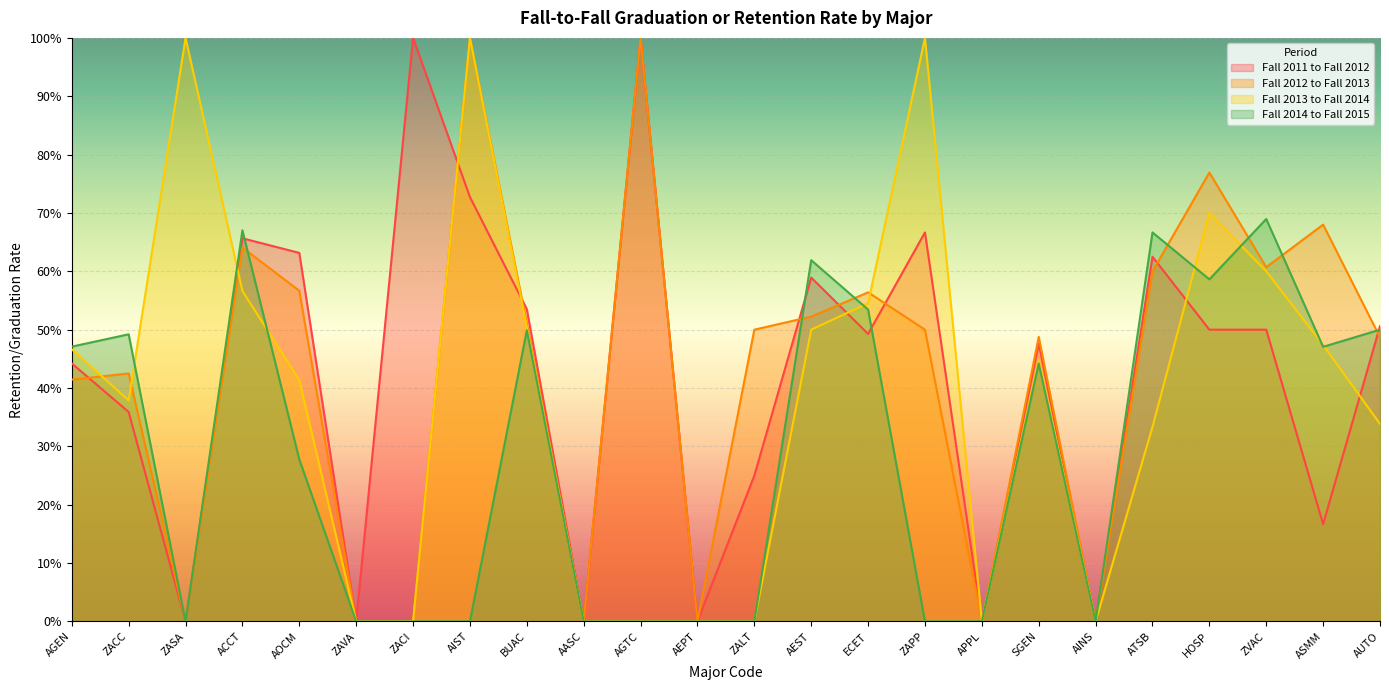

How many Fall 2014 to Fall 2015 values are between 0 and 1?

24